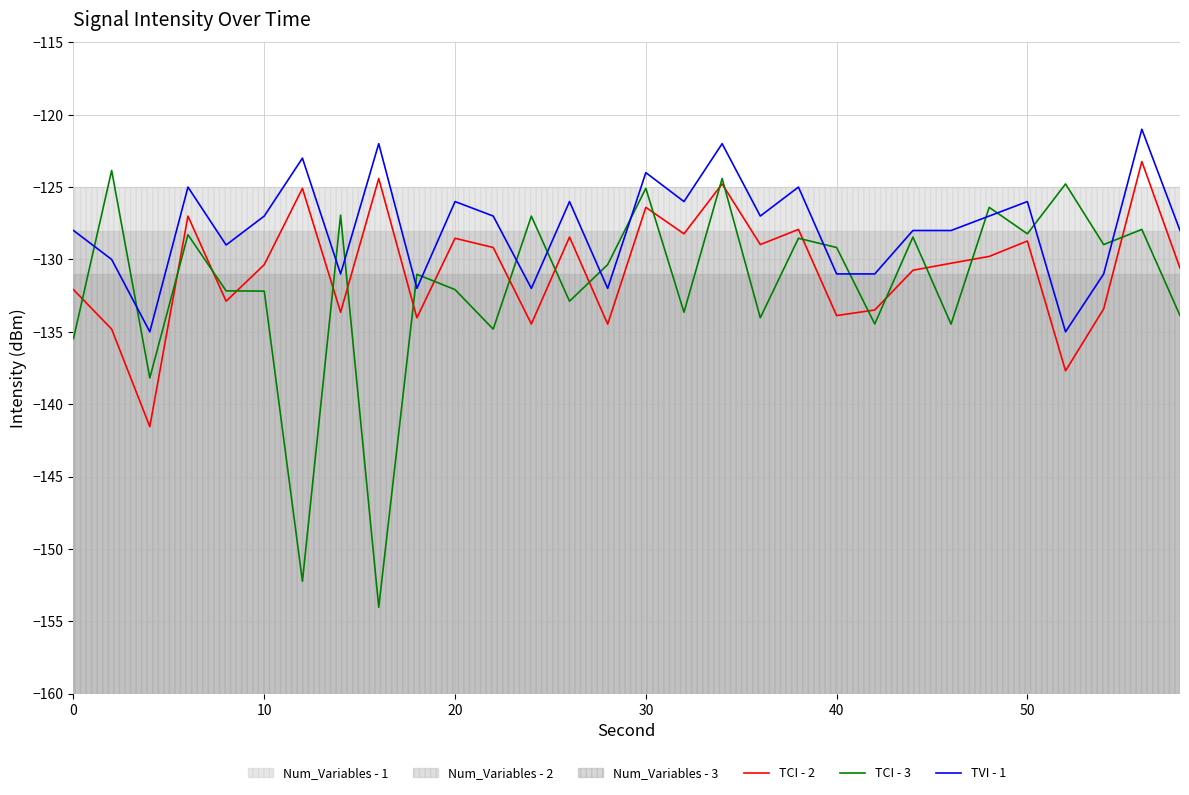

What is the average value of the TVI - 1 series?

-127.8